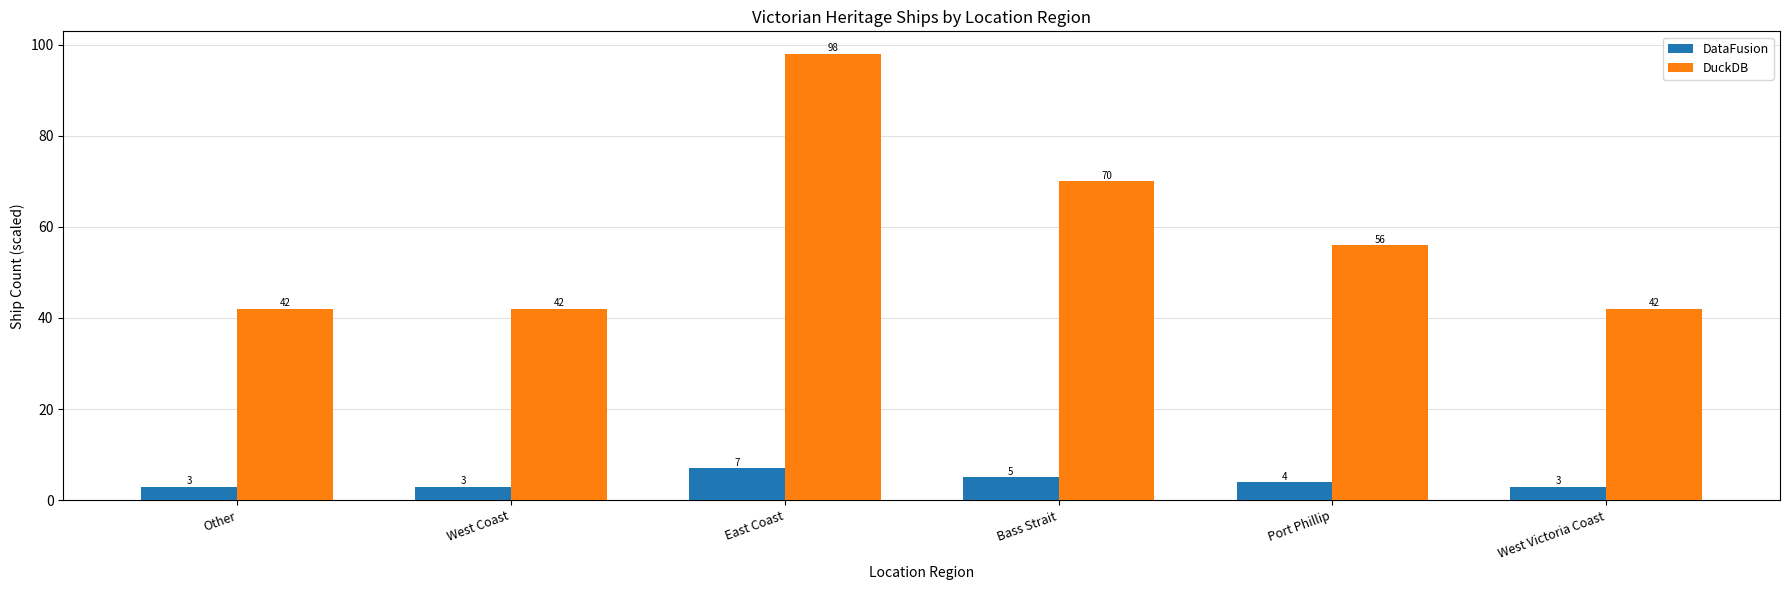

What is the greatest value displayed?

98